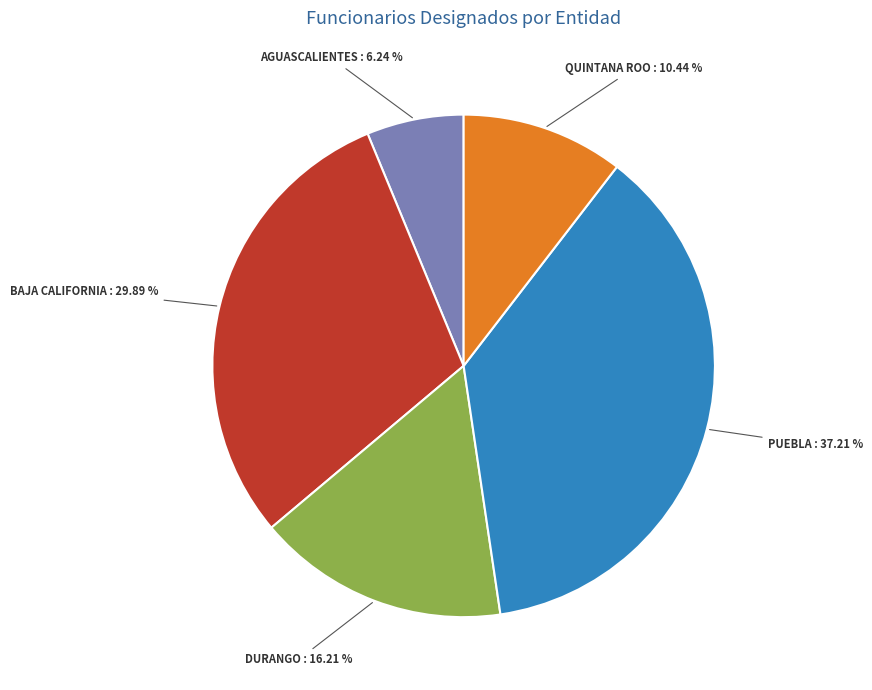

Is the sum of QUINTANA ROO and AGUASCALIENTES greater than half?

No